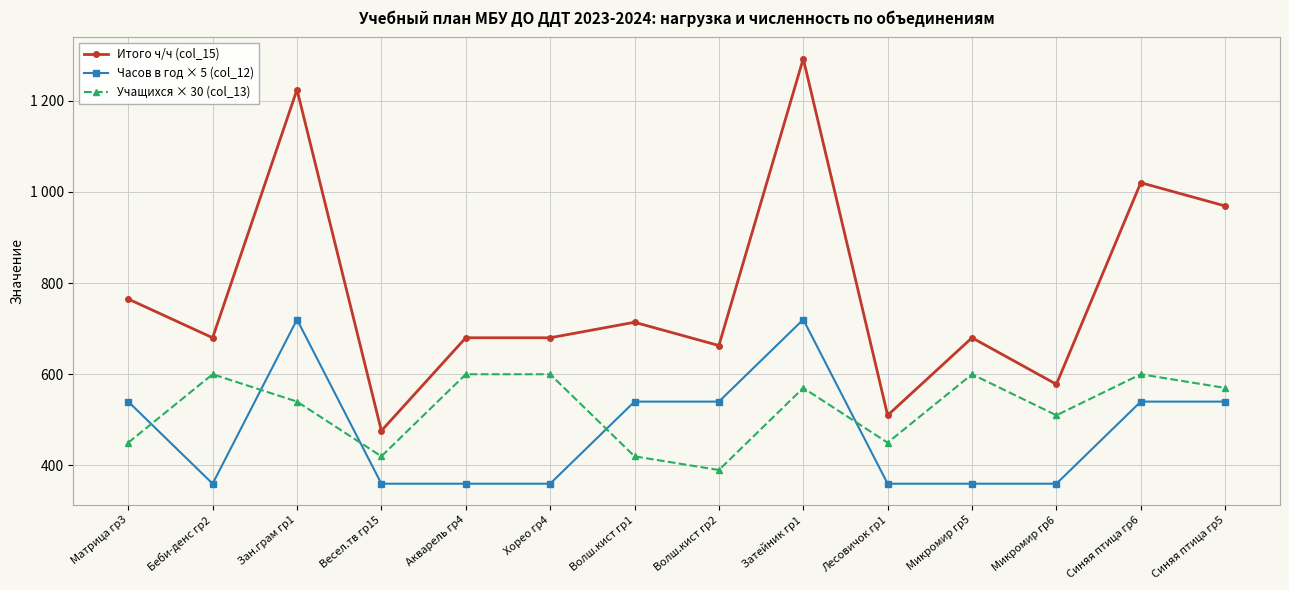

What is the highest value of the Часов в год × 5 (col_12) series?

720